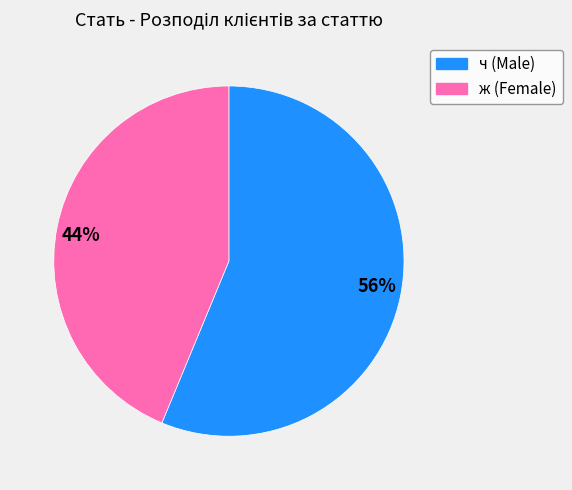

Rank the categories by value from highest to lowest.

56%, 44%